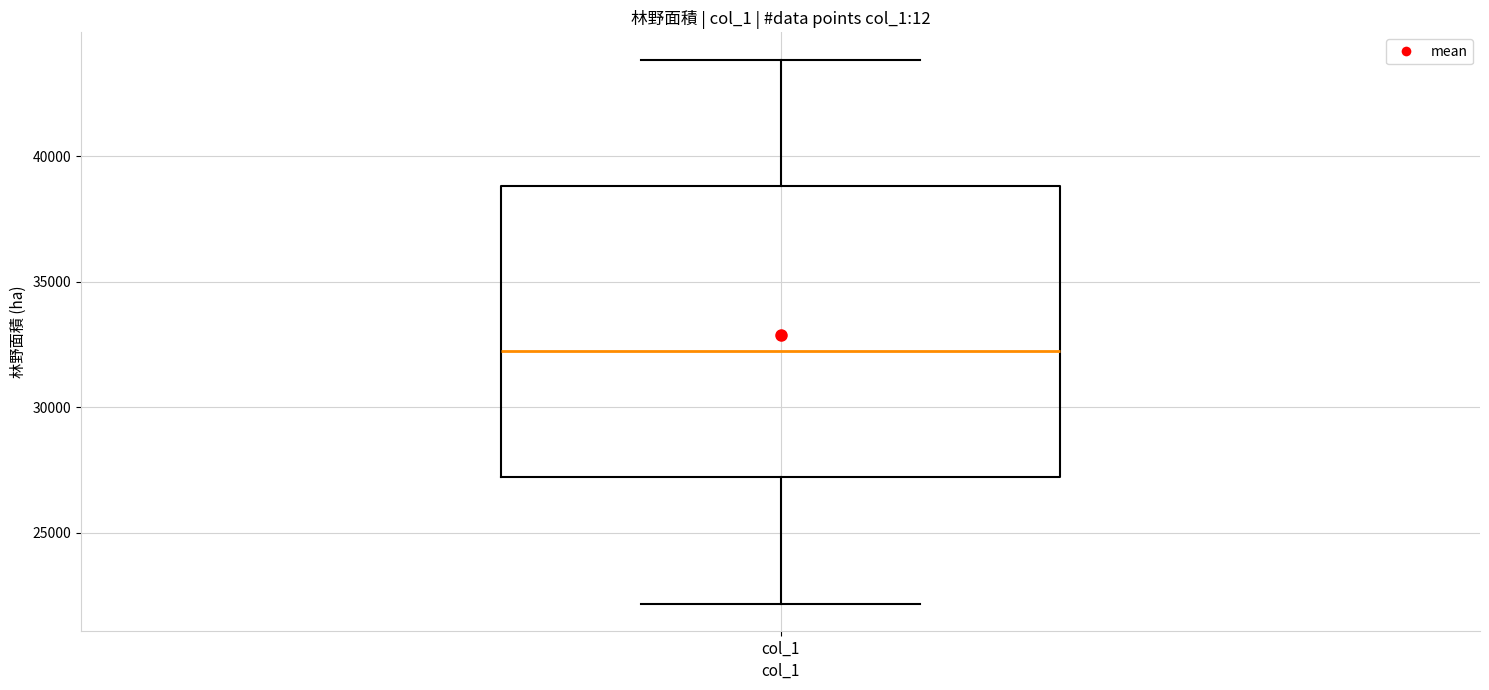

Transcribe this box plot: give where the median line is, the range the box spans, and where the two whiskers end, as read against the y-axis. The values are not printed on the chart, so give them approximately, as read against the axis.

median 32000, box 27000 to 39000, whiskers 22000 to 44000